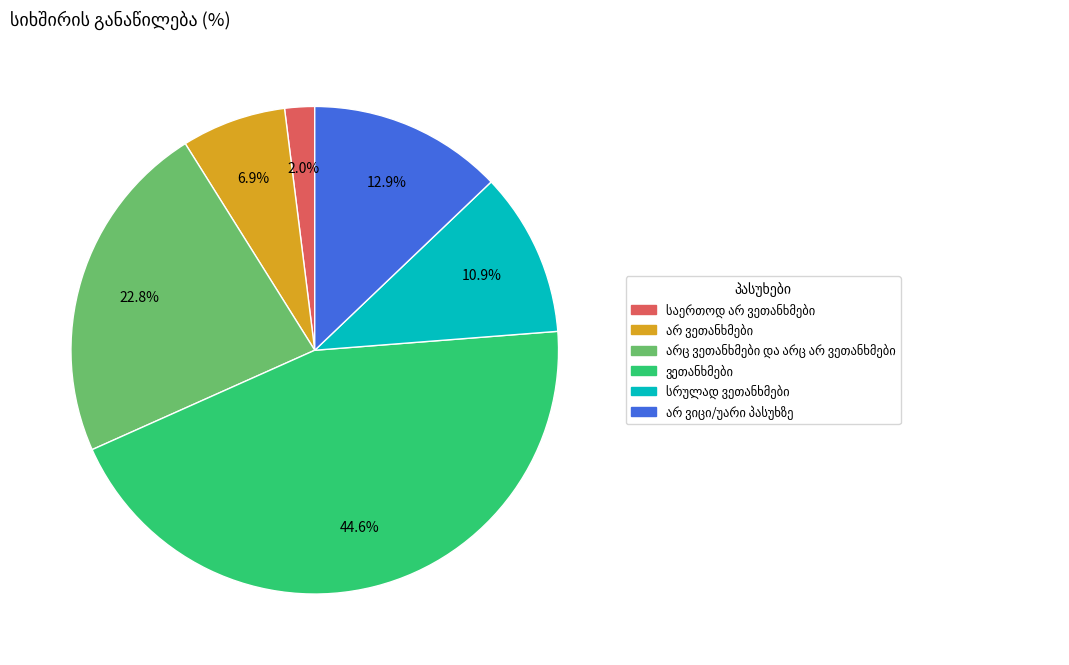

To the nearest percent, what is the average slice percentage?

17%